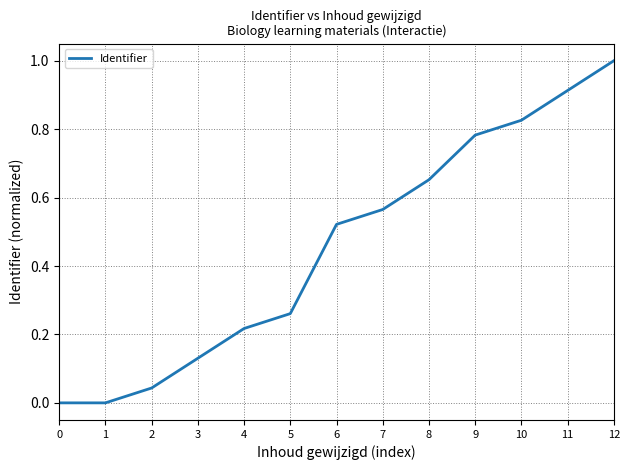

Does the chart display data point markers on the line(s)?

No